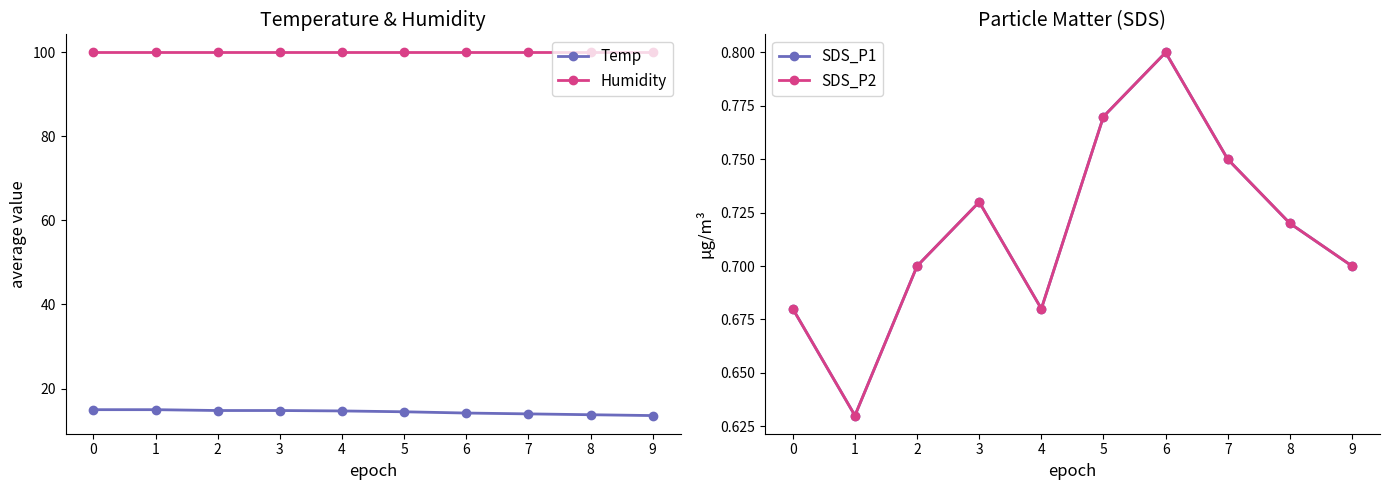

What is the total value across all series at 2?

116.1